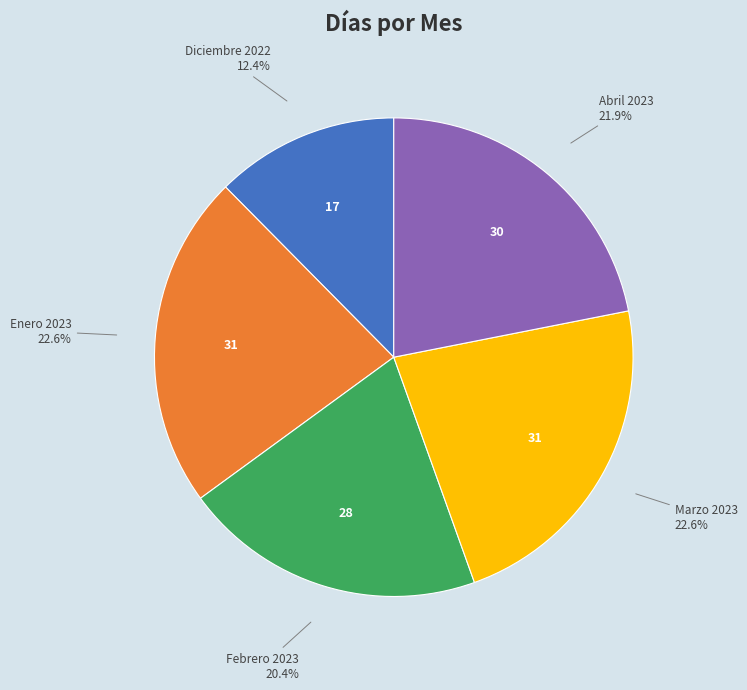

Count the number of slices in the pie.

5